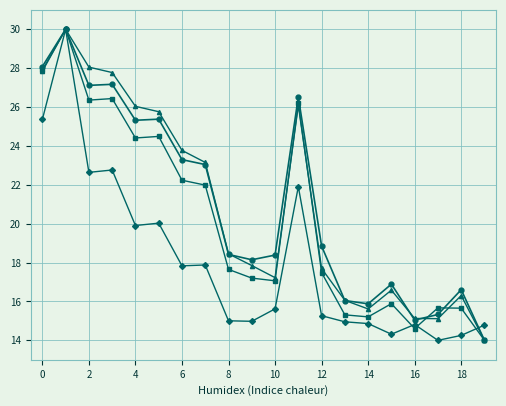

What is the minimum value shown in the chart?

14.0